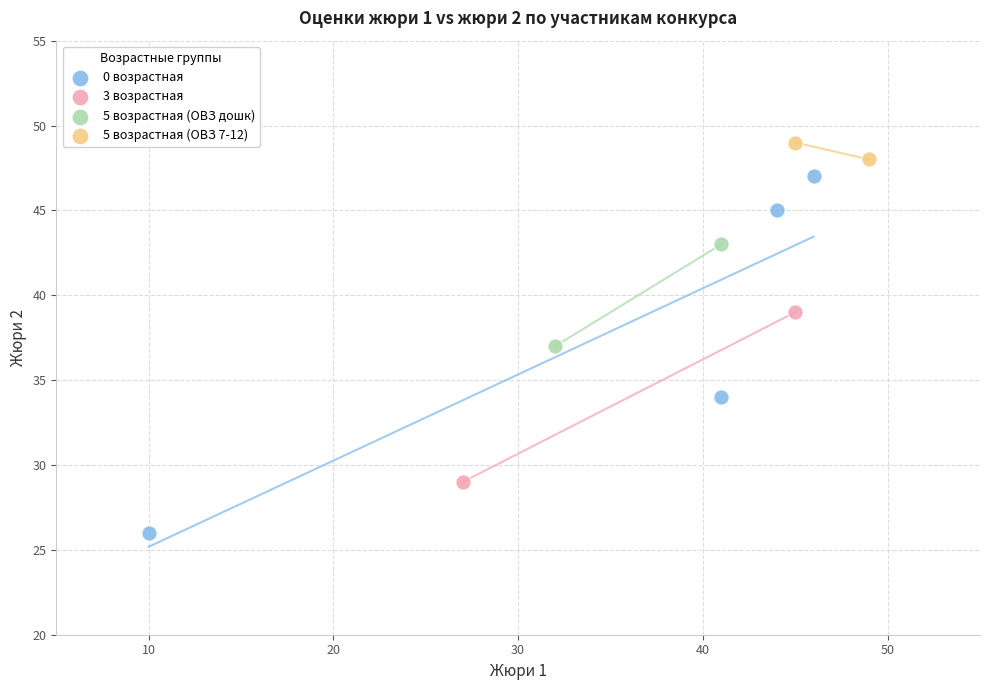

What are all the series names shown in the legend?

0 возрастная, 3 возрастная, 5 возрастная (ОВЗ дошк), 5 возрастная (ОВЗ 7-12)